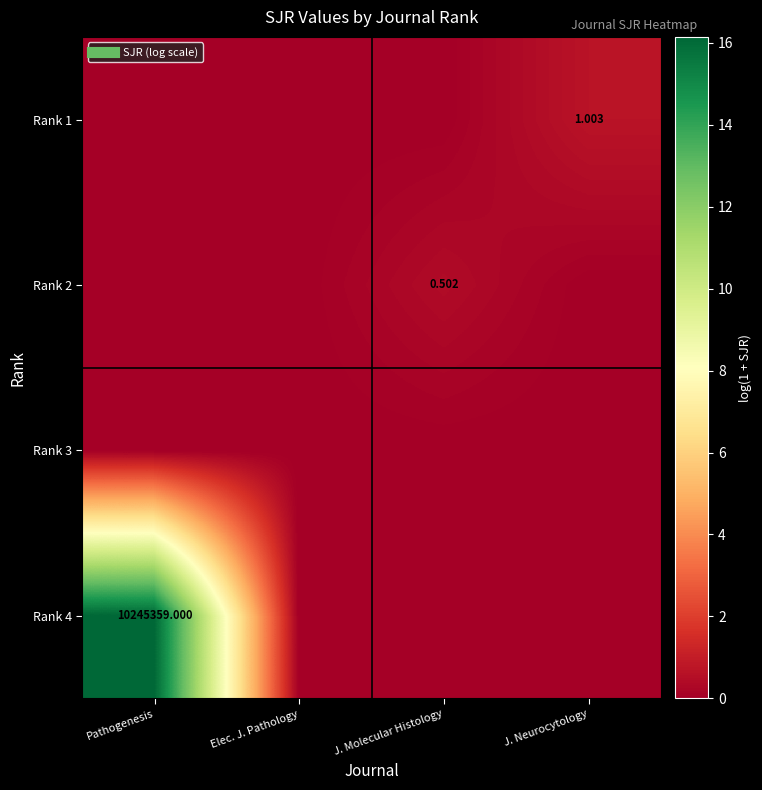

At which label is Rank 2 closest to 0?

Pathogenesis